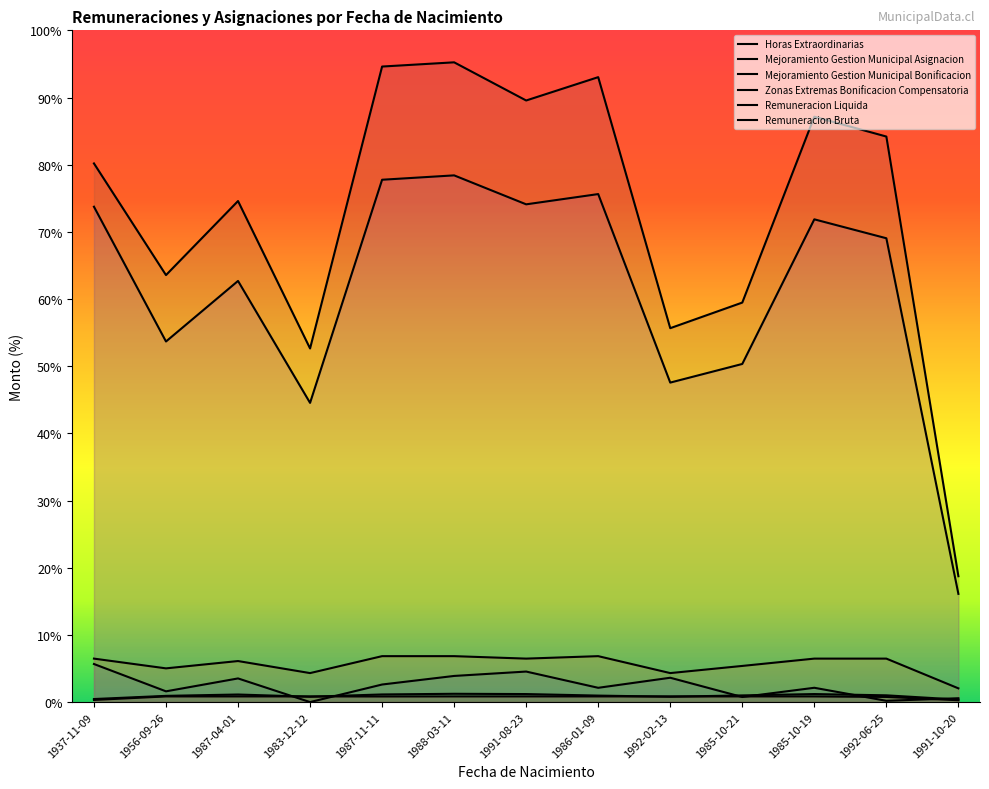

Where is the first local minimum for Zonas Extremas Bonificacion Compensatoria?

1987-11-11